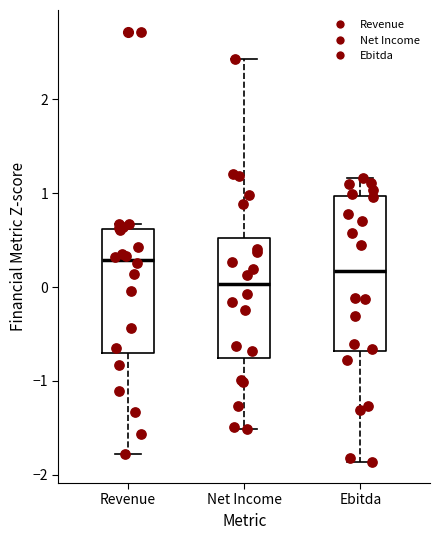

Reading left to right, transcribe this box plot: for each box, give where its median line is, the range the box spans, and where its two whiskers end, as read against the y-axis. The values are not printed on the chart, so give them approximately, as read against the axis.

Revenue: median 0.3, box -0.7 to 0.6, whiskers -1.8 to 0.7
Net Income: median 0.0, box -0.8 to 0.5, whiskers -1.5 to 2.4
Ebitda: median 0.2, box -0.7 to 1.0, whiskers -1.9 to 1.2